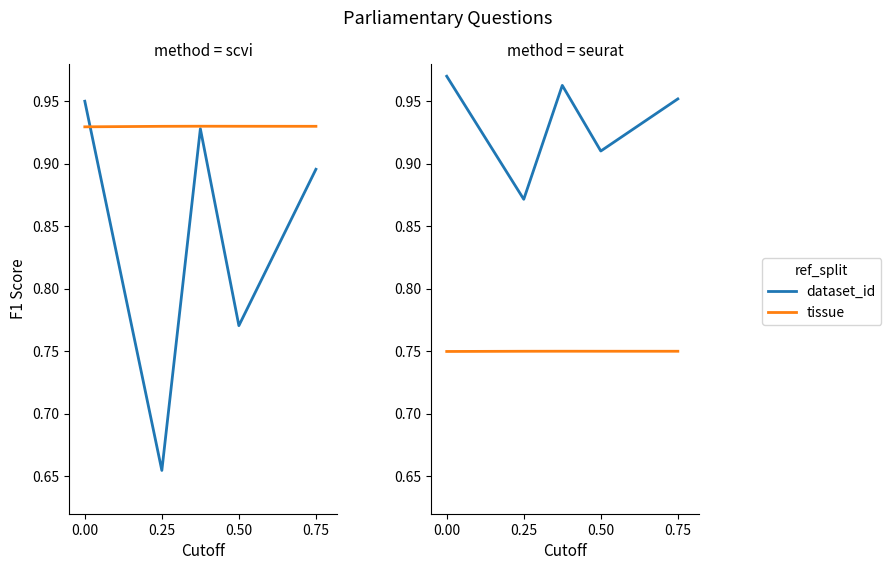

What is the total value across all series at 0.00?

1.7